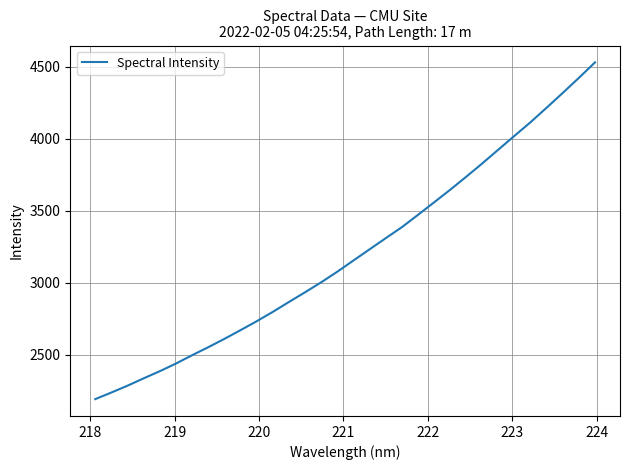

Reading right to left, extract all data points from this chart.

4530.4	4423.0	4318.6	4216.2	4115.3	4020.5	3924.8	3828.9	3736.0	3645.4	3558.0	3470.9	3385.4	3309.2	3231.9	3154.5	3076.7	3003.2	2934.0	2866.6	2798.0	2732.8	2671.2	2610.5	2552.7	2497.1	2439.4	2386.3	2336.8	2285.7	2238.4	2192.4